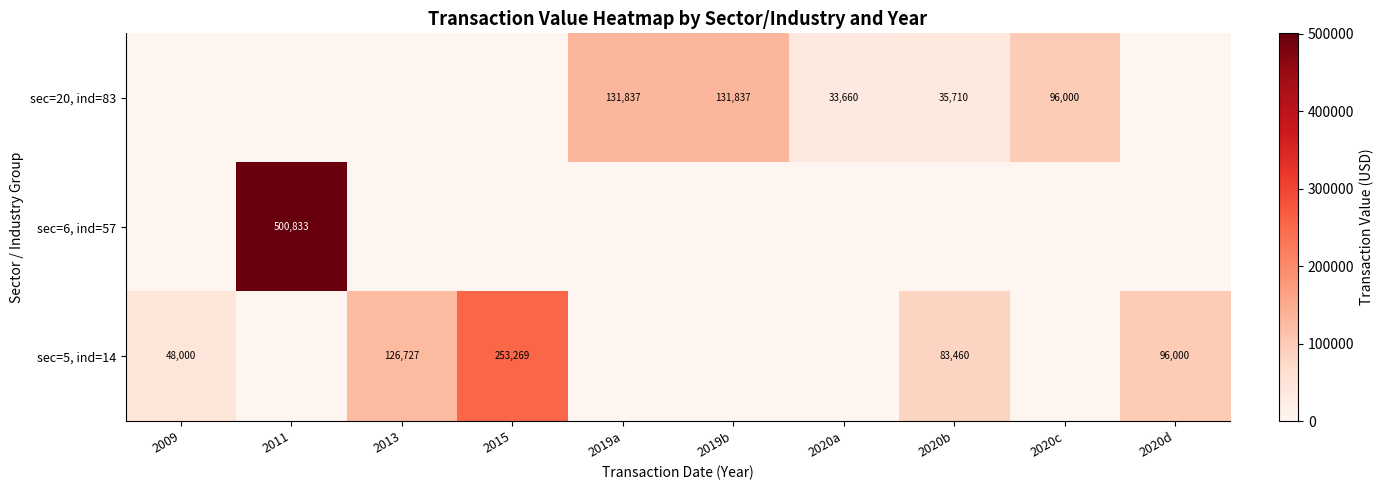

What is the total value across all series at 2019a?

131837